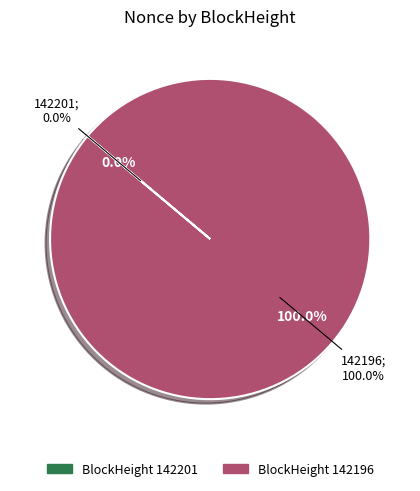

True or false: 142196 accounts for 99% of the total.

False